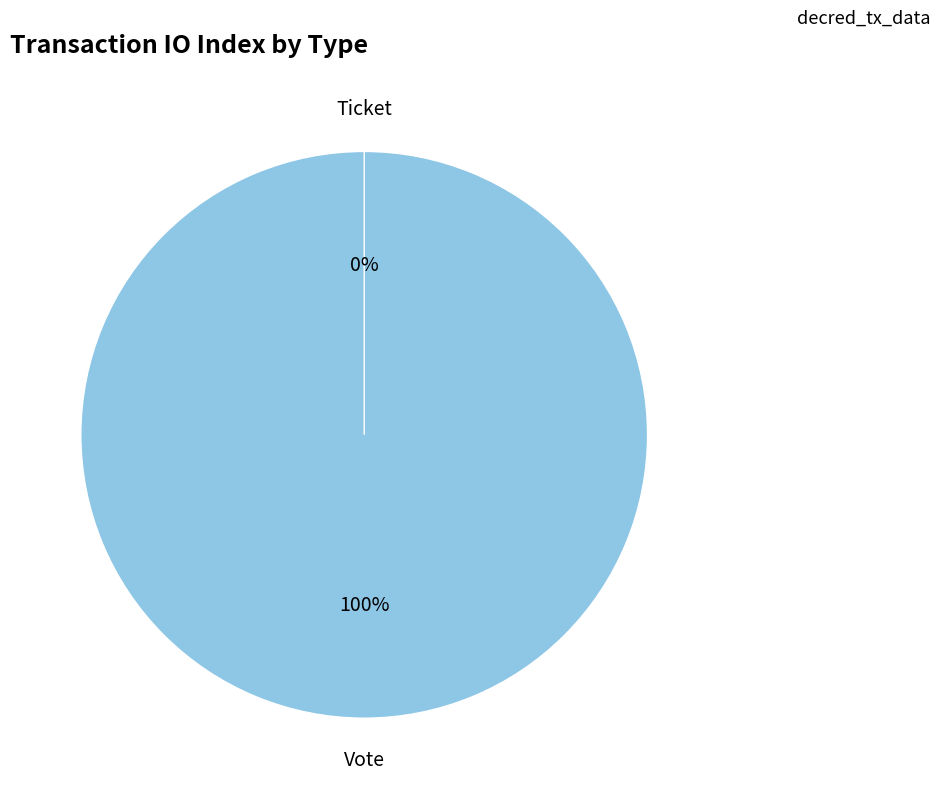

To the nearest percent, what is the average slice percentage?

50%